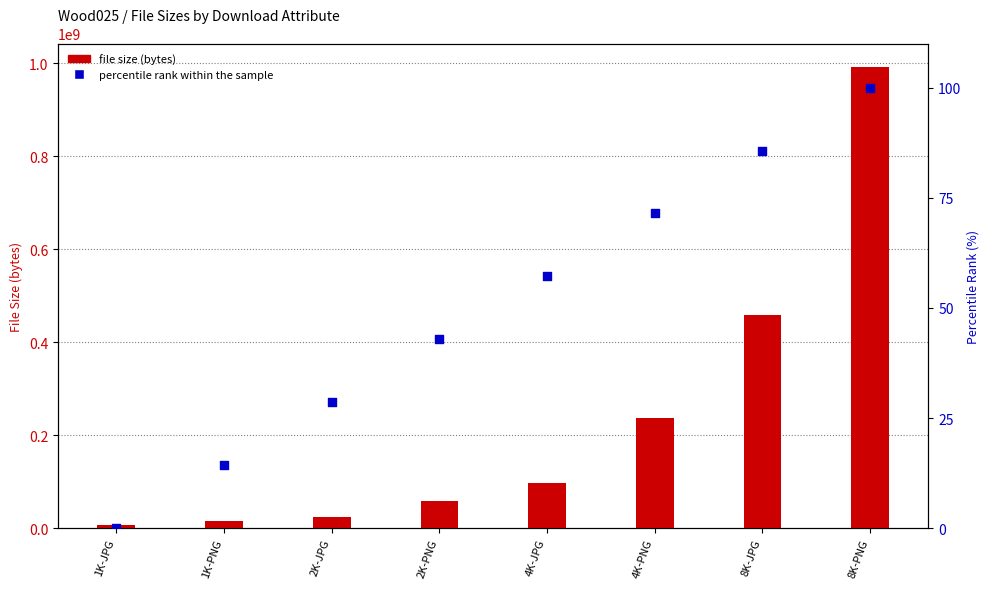

At which category is the sum across all series the highest?

8K-PNG